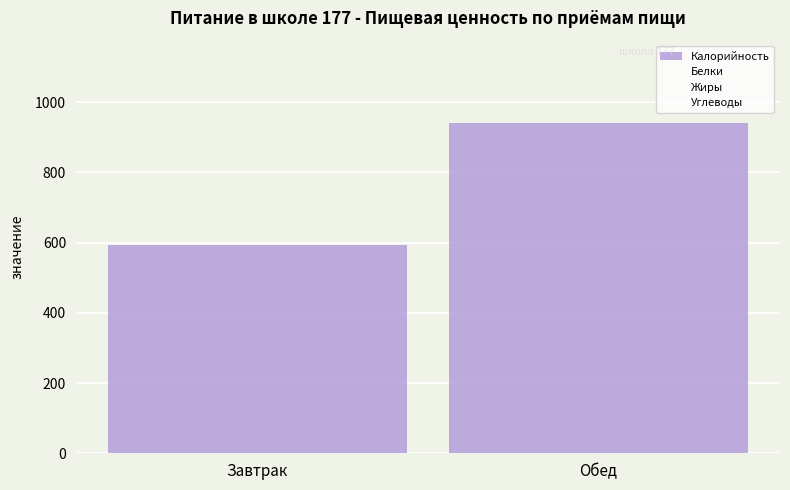

What is the total value across all series at Обед?

1091